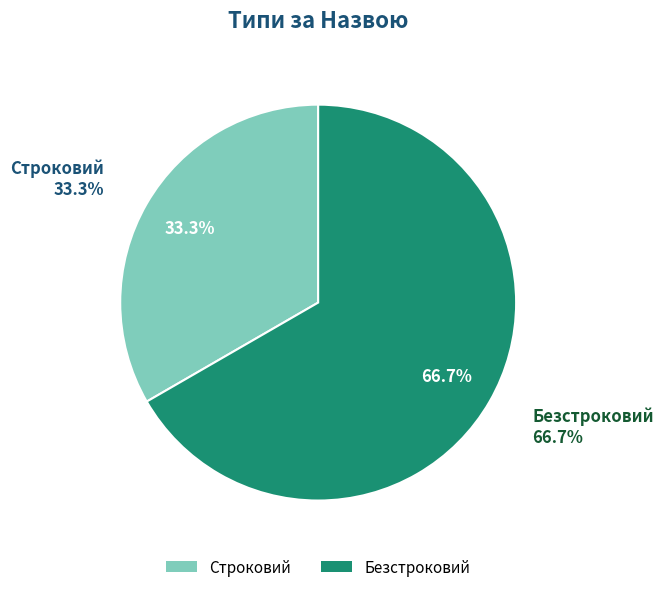

To the nearest percent, what is the combined percentage of Строковий and Безстроковий?

100%